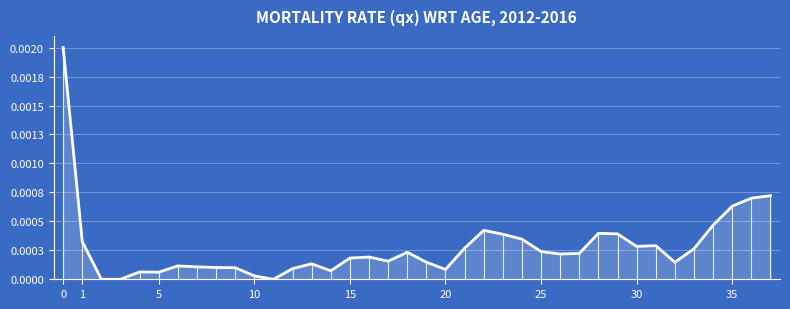

How many data points are above 0?

35